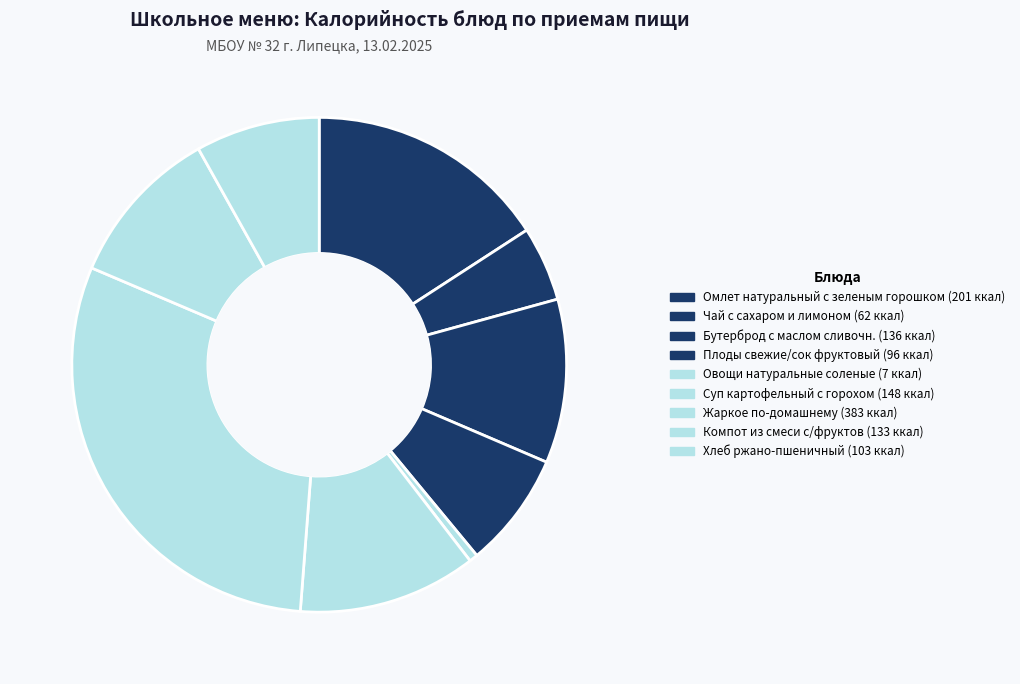

Does Овощи натуральные соленые account for over 50% of the chart?

No